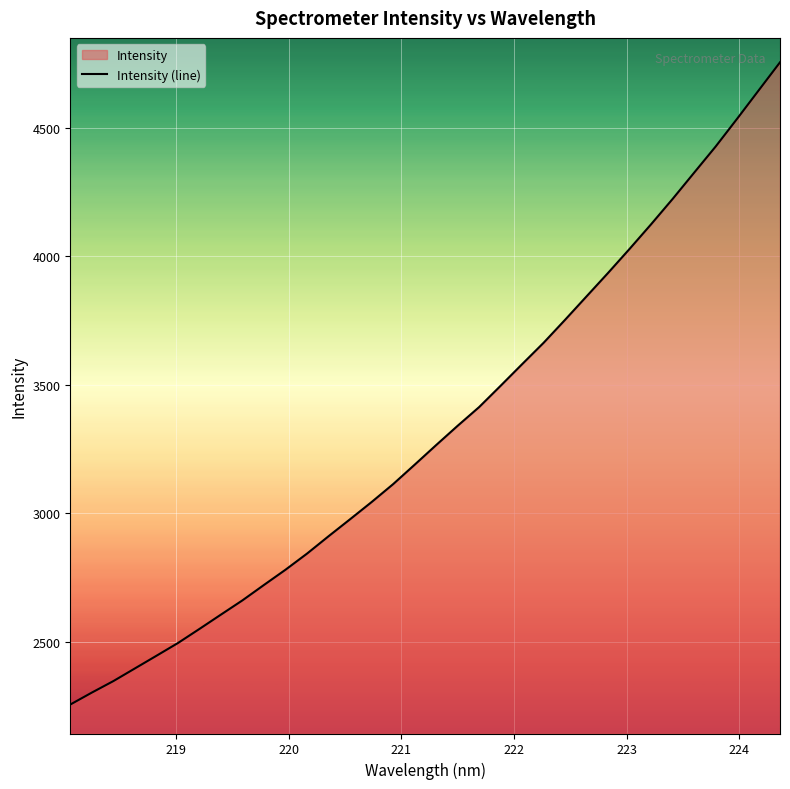

What is the minimum value shown in the chart?

2254.6